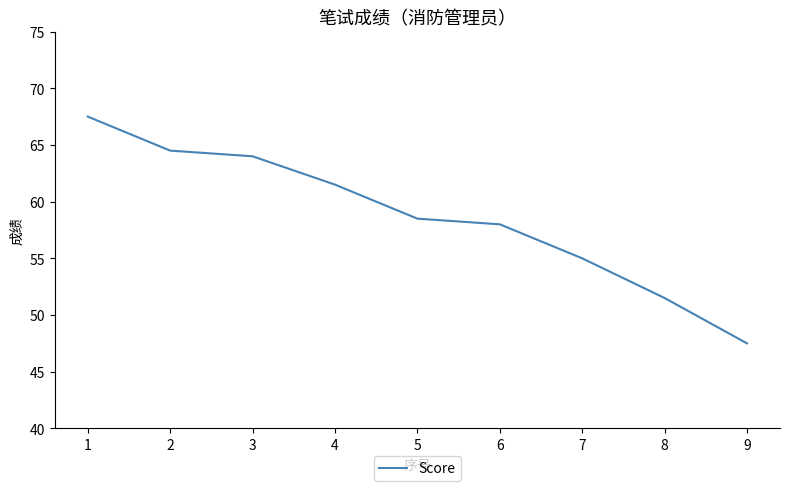

What is the greatest value displayed?

67.5